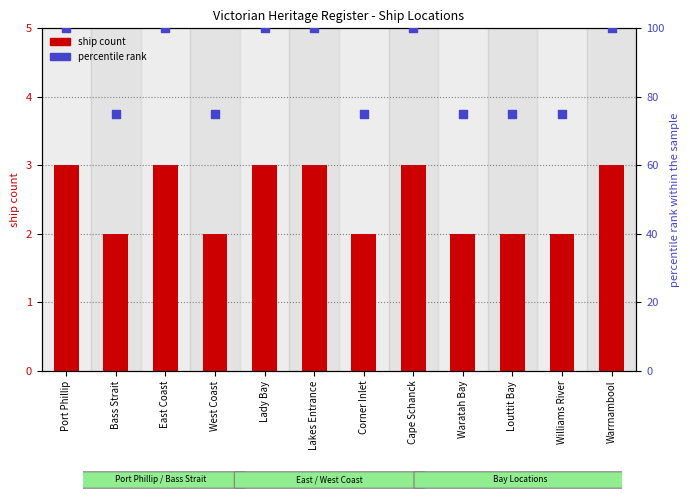

Which series has the widest spread of Y values?

percentile rank